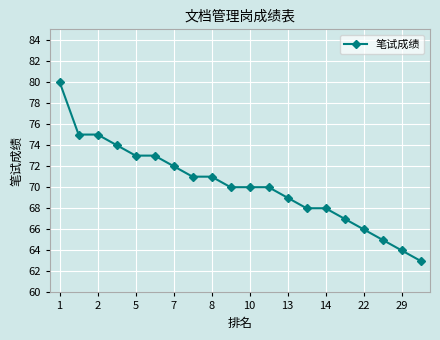

What is the smallest value displayed?

63